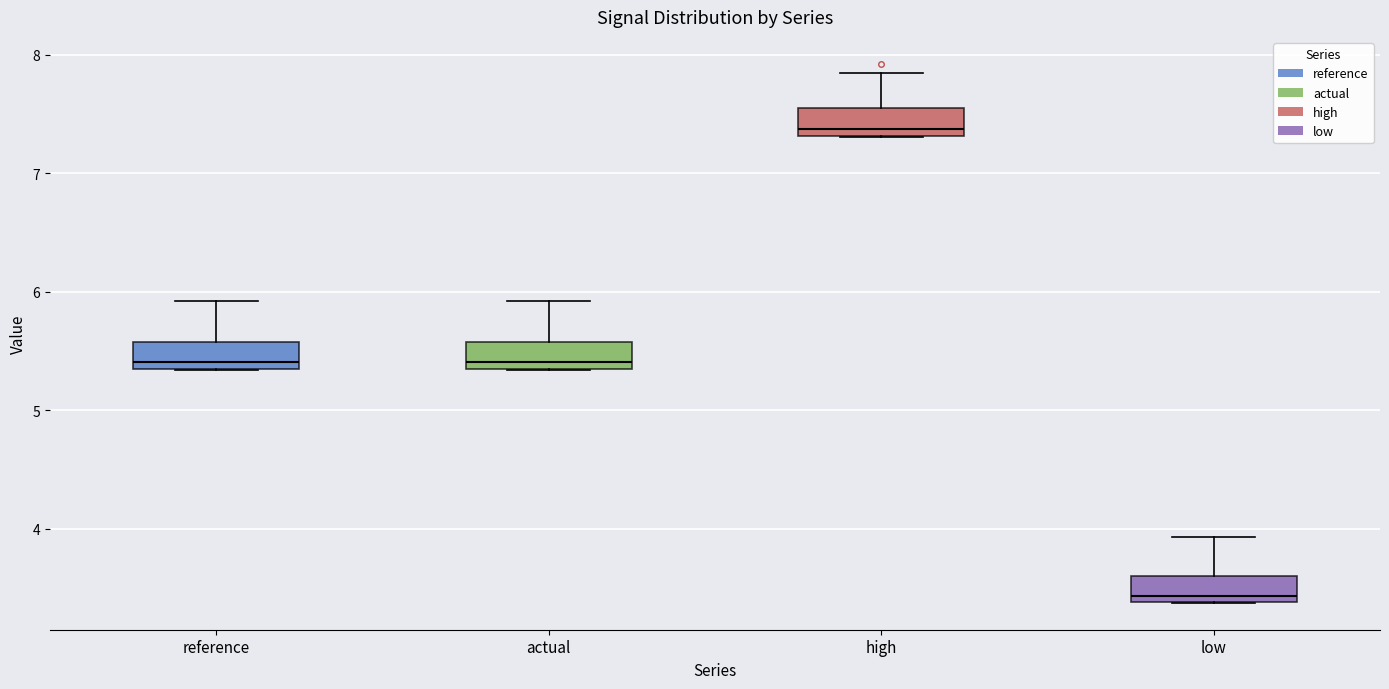

Where is the lower edge of the box for actual on the y-axis? The values are not printed on the chart, so give them approximately, as read against the axis.

5.3